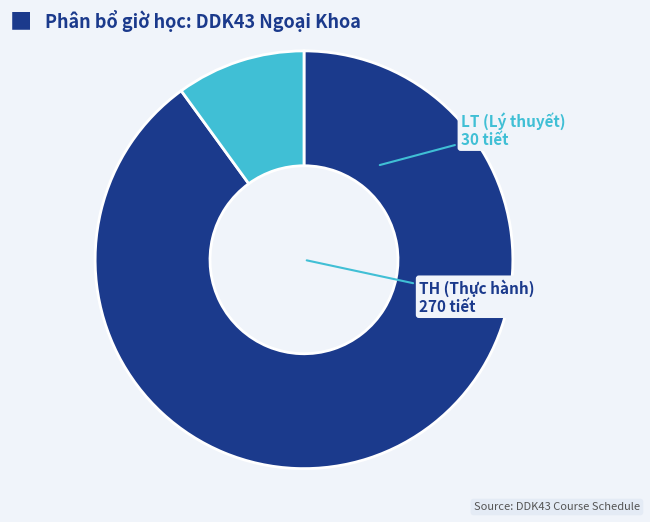

Is there any slice that represents more than half of the pie?

Yes